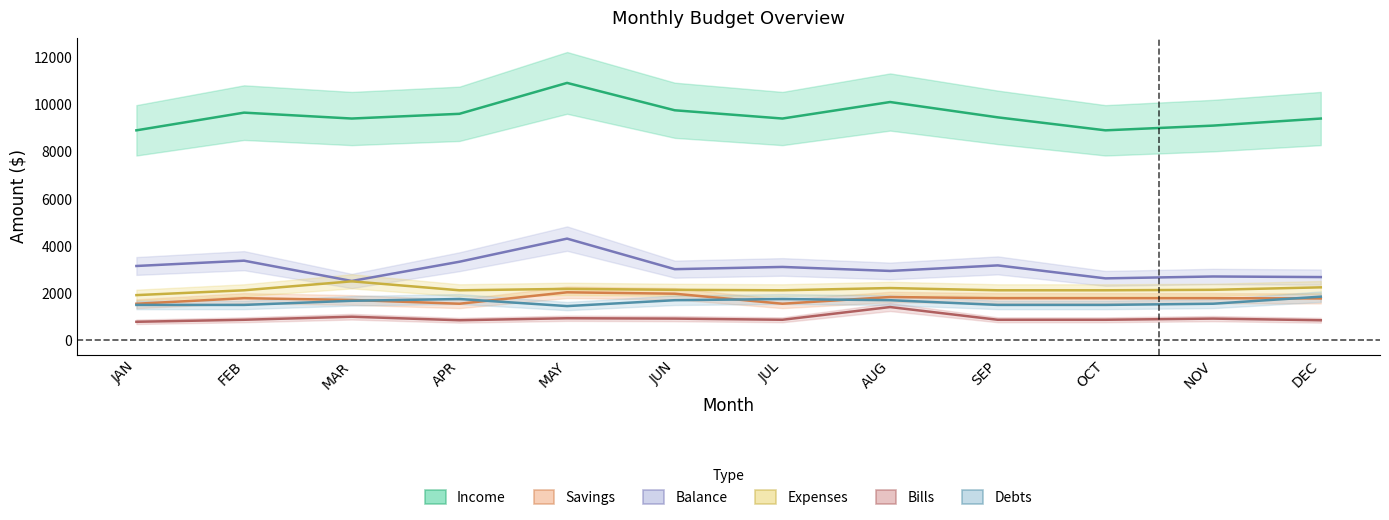

Which series has the widest spread of values?

Income